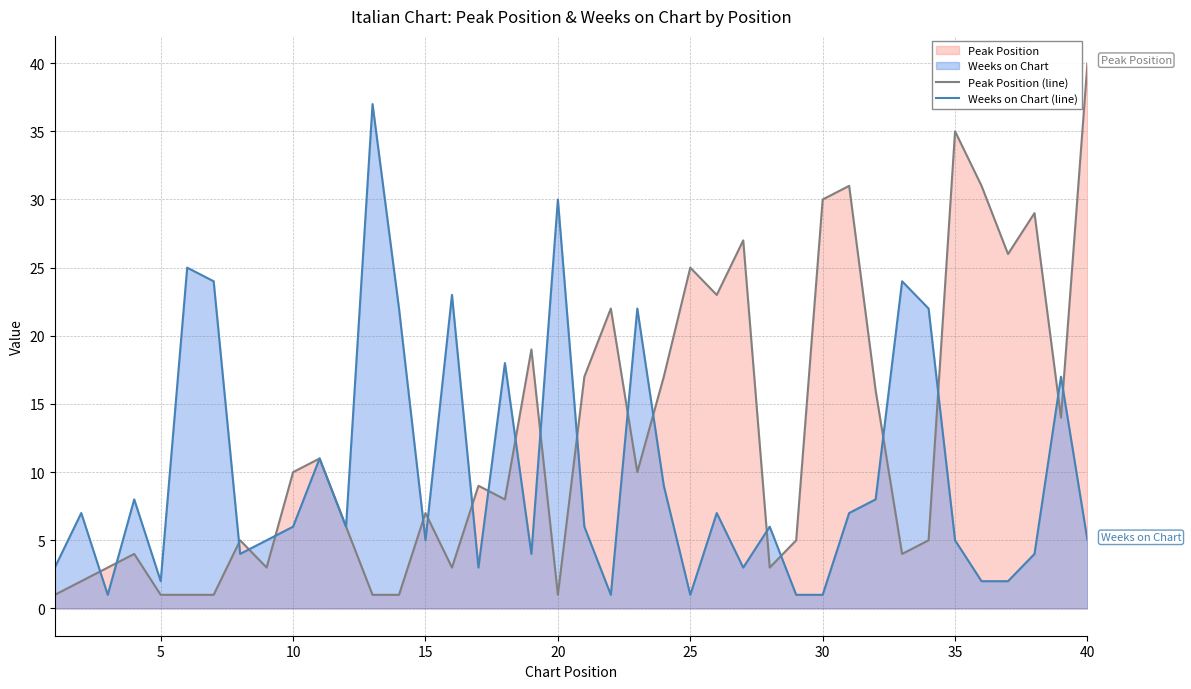

Is it true that Peak Position (line) equals 30 at 30?

True